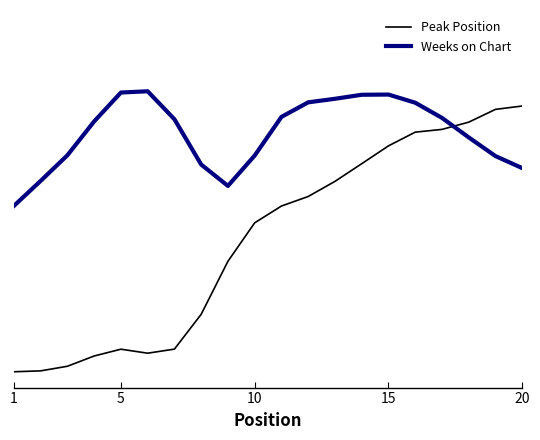

How many Weeks on Chart values are between 0 and 1?

20